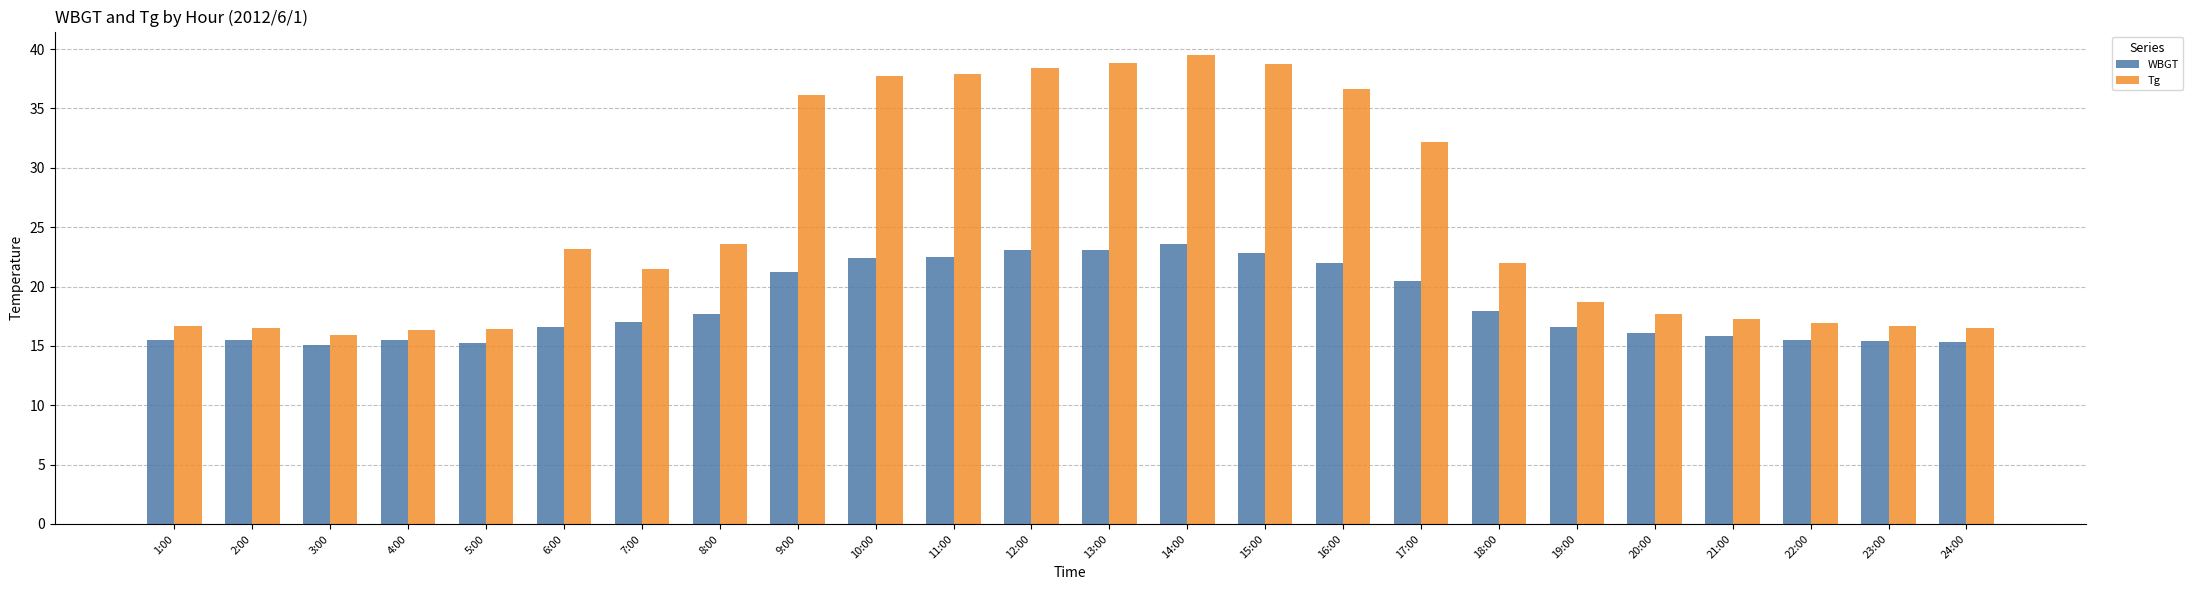

Which series has the largest total across all categories?

Tg